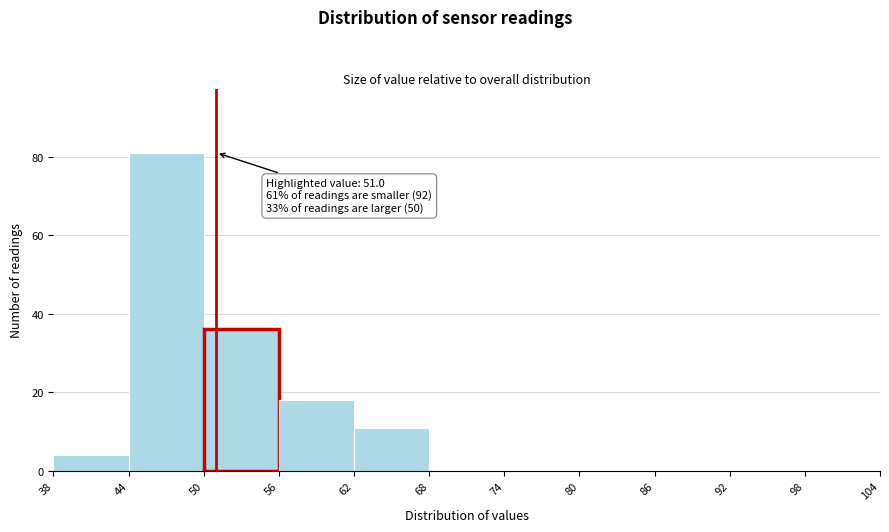

Which range on the x-axis has the tallest bar?

44 to 50